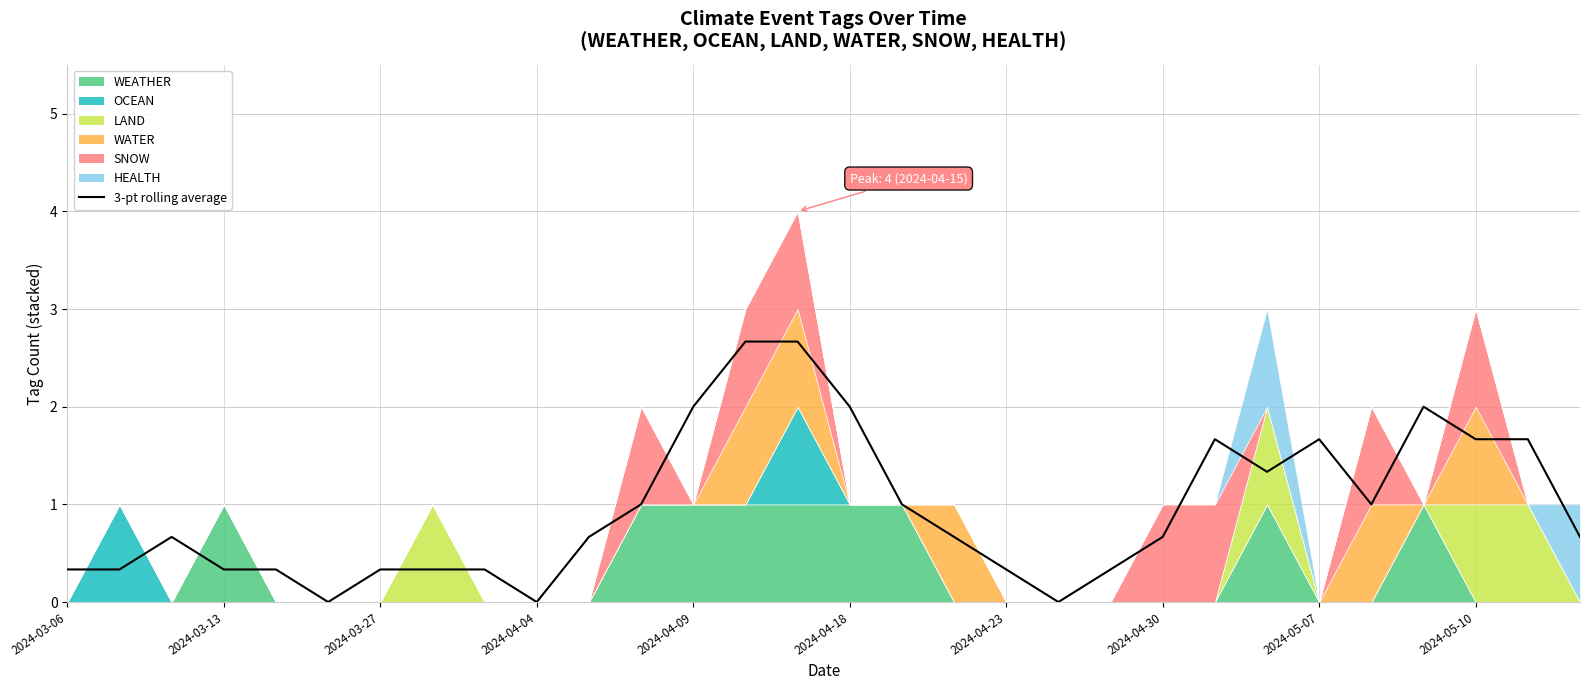

The chart shows a value of 0.2 at 2024-03-27. True or false?

False